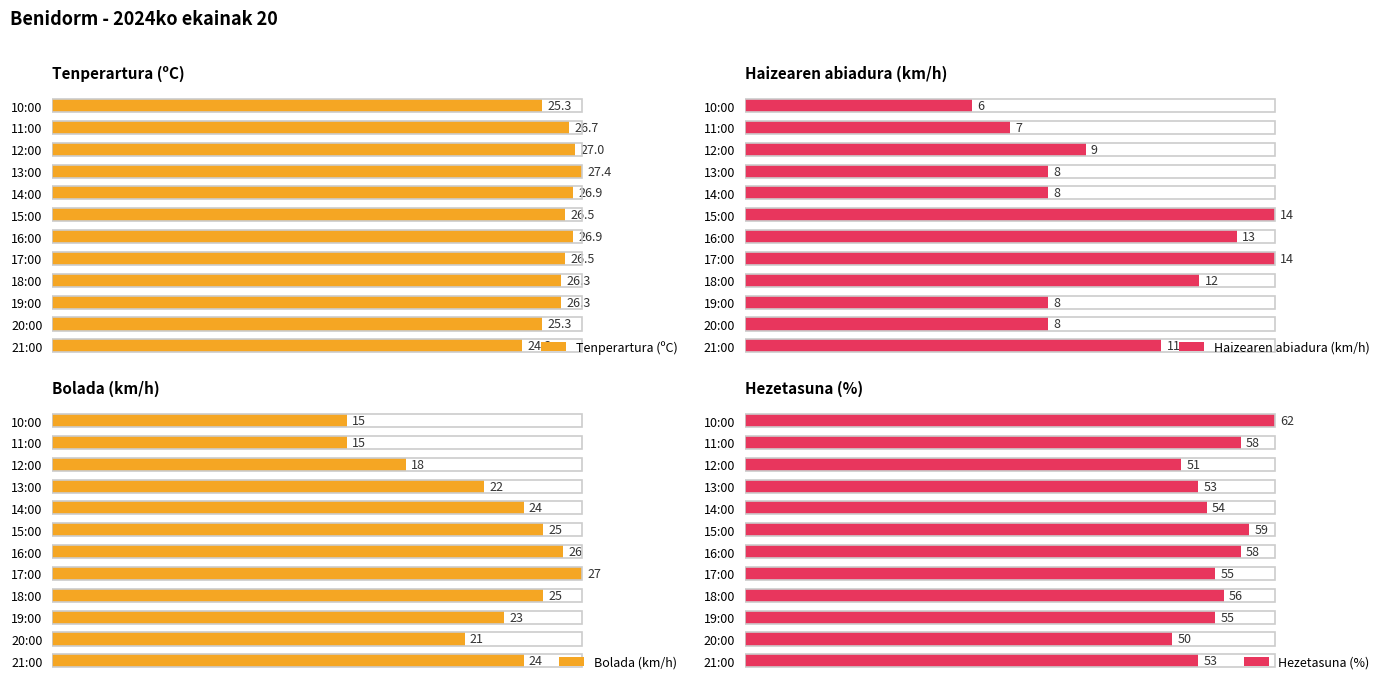

List the series in order of their peak value, highest first.

Tenperartura (ºC), Haizearen abiadura (km/h), Bolada (km/h), Hezetasuna (%)